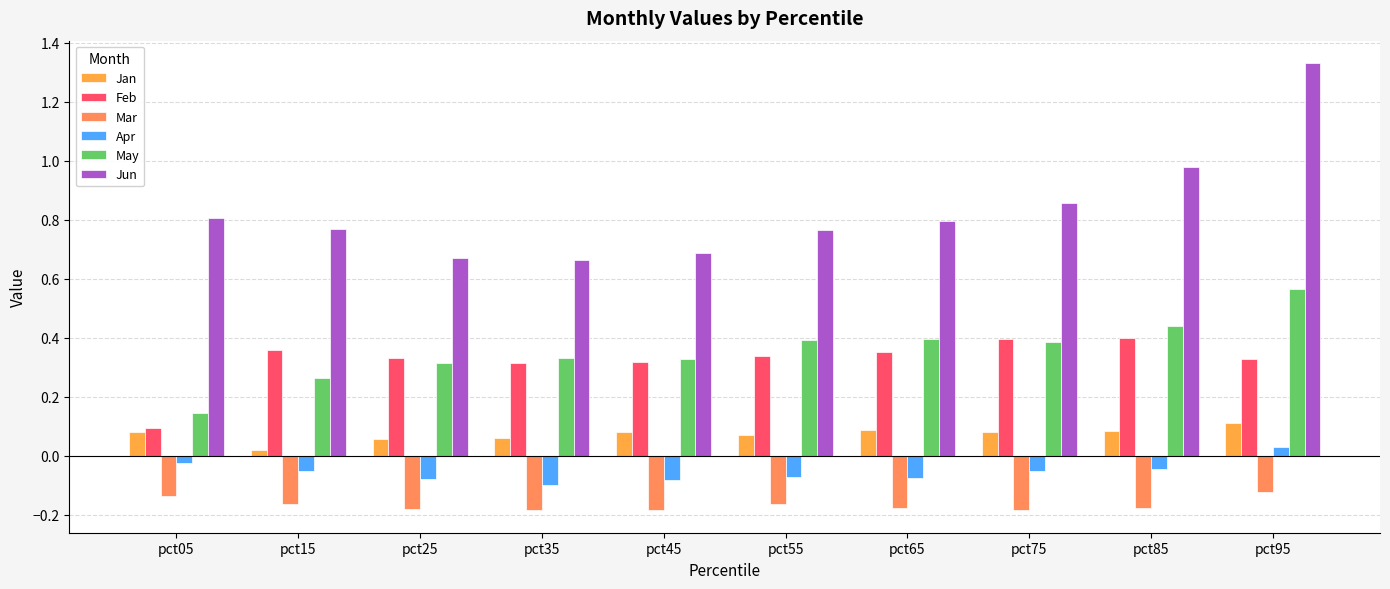

Rank the series at pct15 from highest to lowest value.

Jun, Feb, May, Jan, Apr, Mar